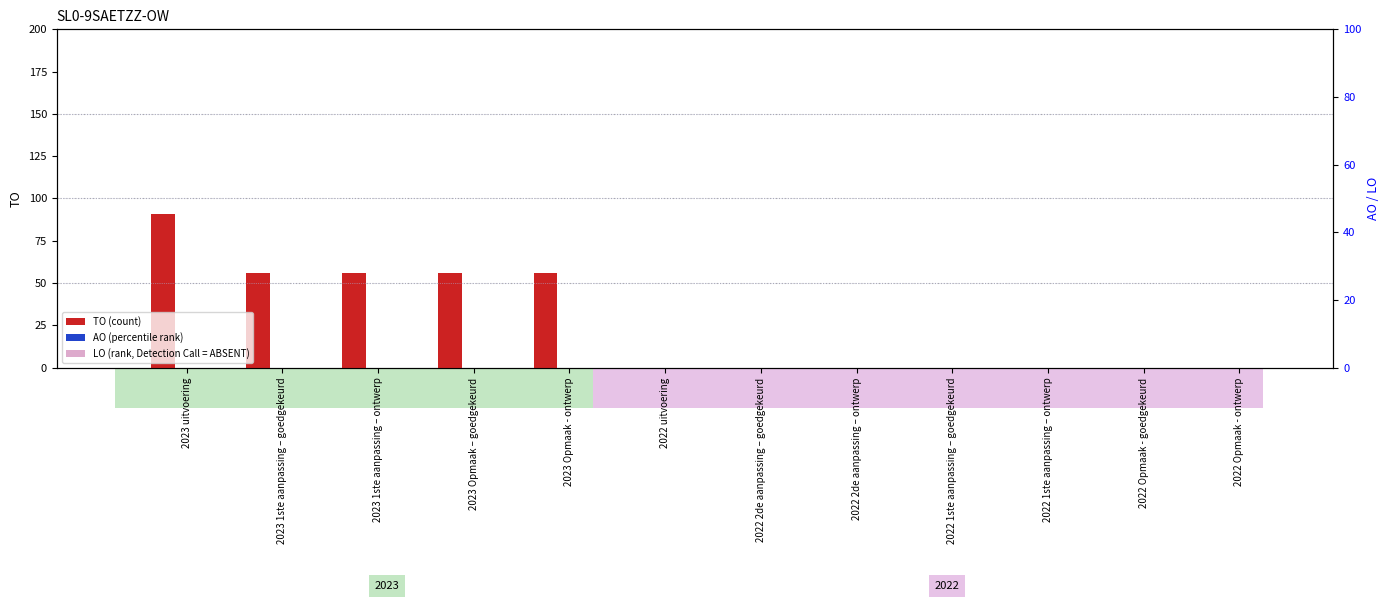

Reading left to right, what are all the values shown in this chart?

TO (count): 91	56	56	56	56	0	0	0	0	0	0	0
AO (percentile rank): 0	0	0	0	0	0	0	0	0	0	0	0
LO (rank, Detection Call = ABSENT): 0	0	0	0	0	0	0	0	0	0	0	0